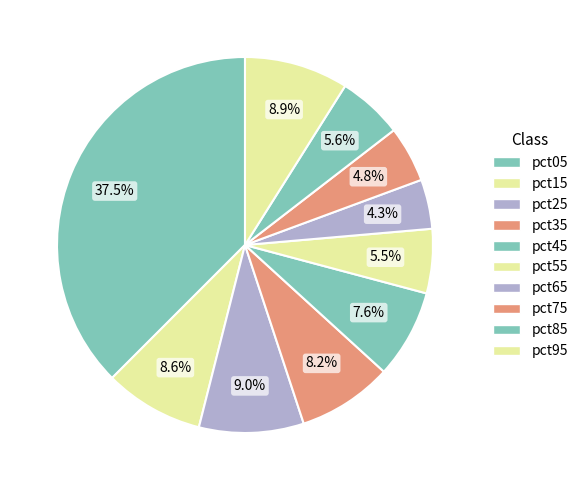

How much of the chart is everything except pct55?

94.5%